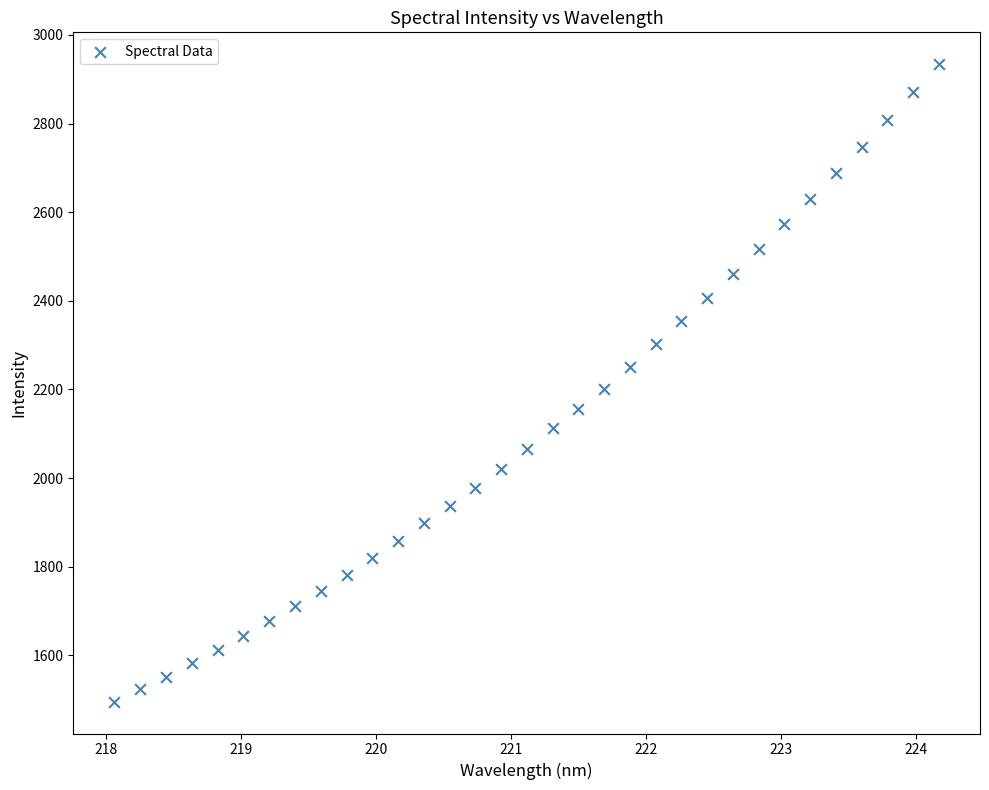

What is the range of X values (max minus min)?

6.1